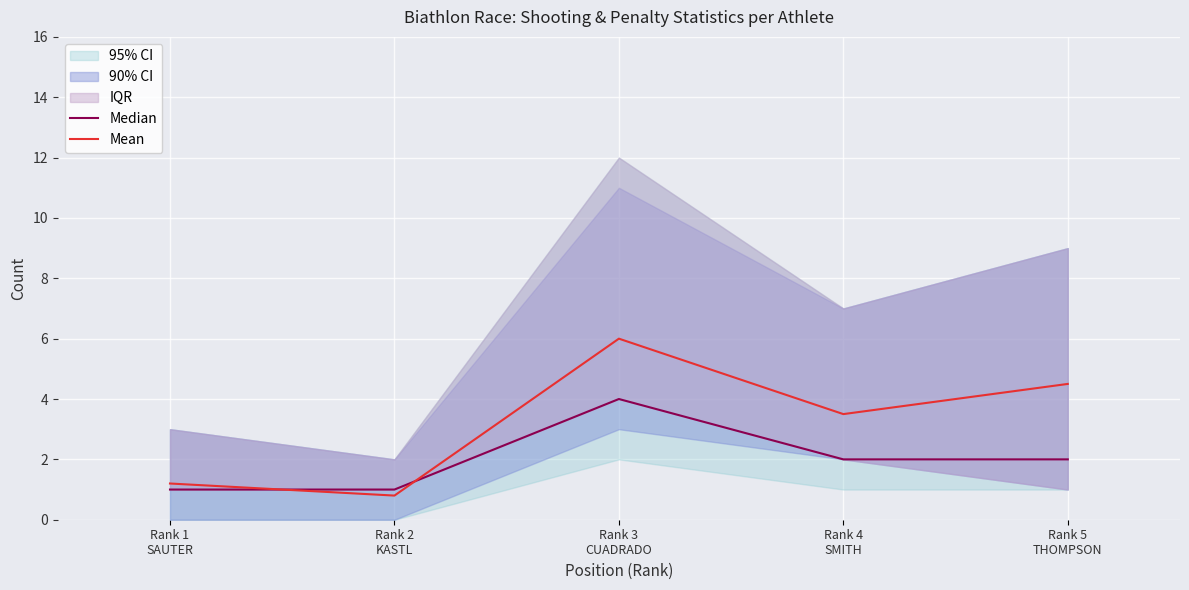

Which has a higher value, Rank 3
CUADRADO or Rank 5
THOMPSON?

Rank 3
CUADRADO